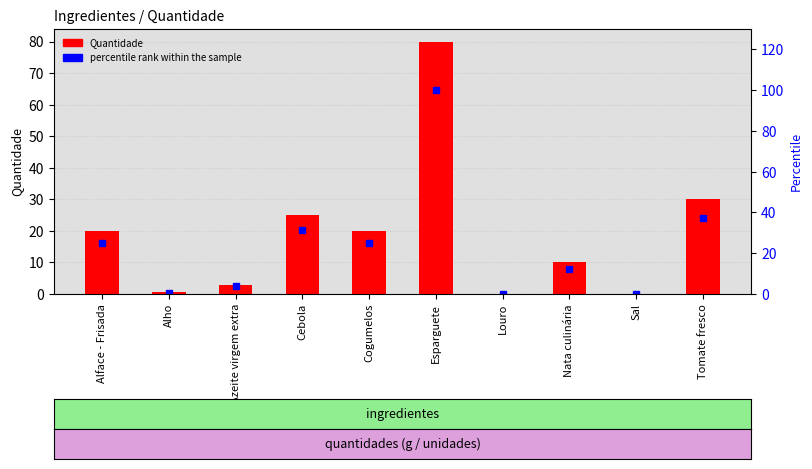

What is the label of the 10th bar from the right?

Alface - Frisada